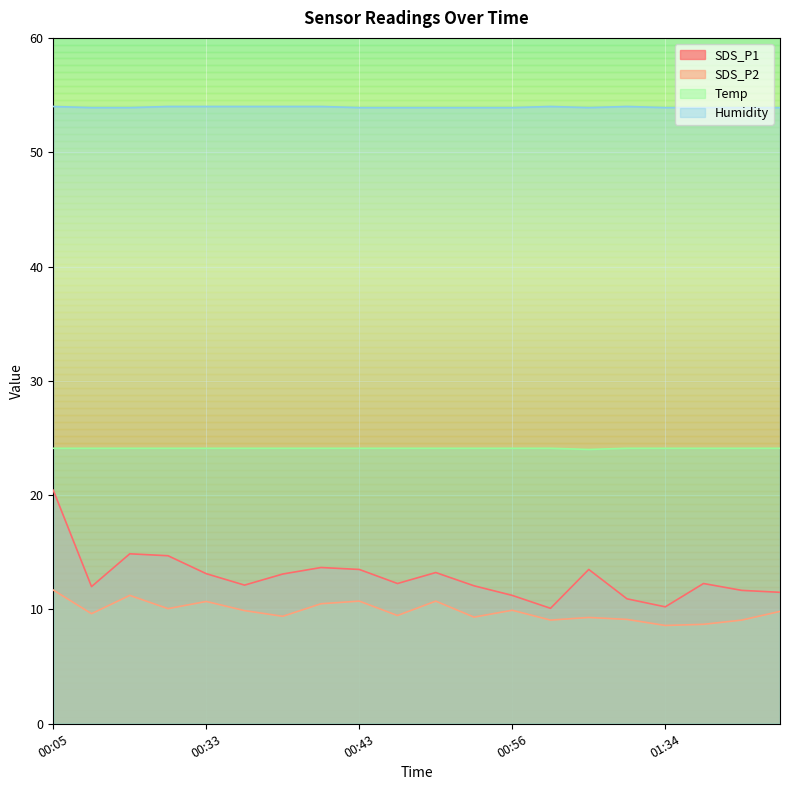

How many data points in SDS_P2 are above 9?

18